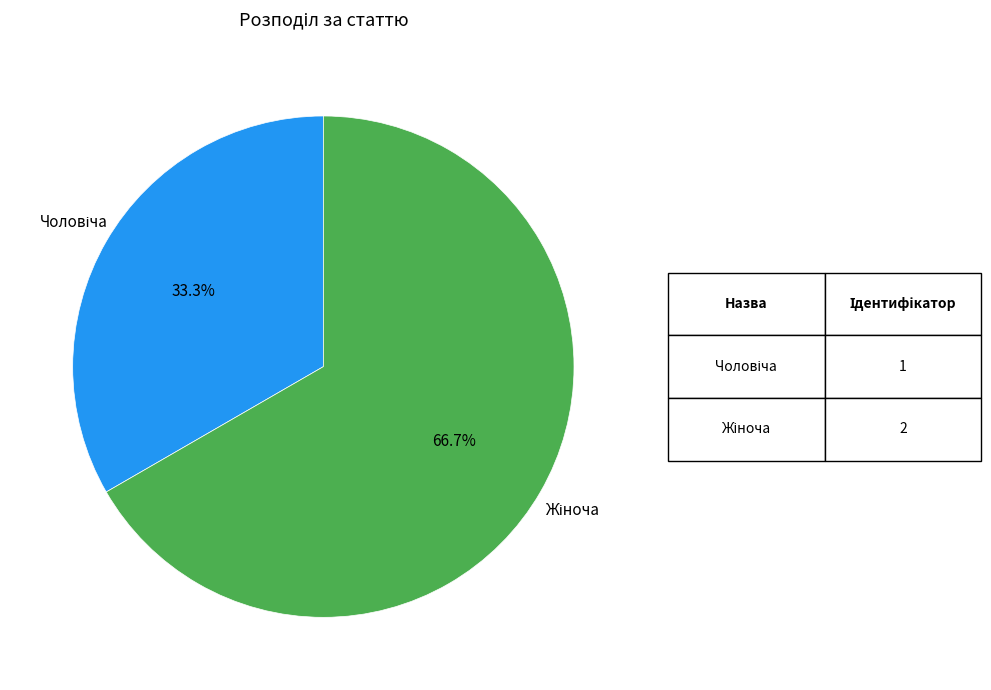

Does any single category account for the majority?

Yes